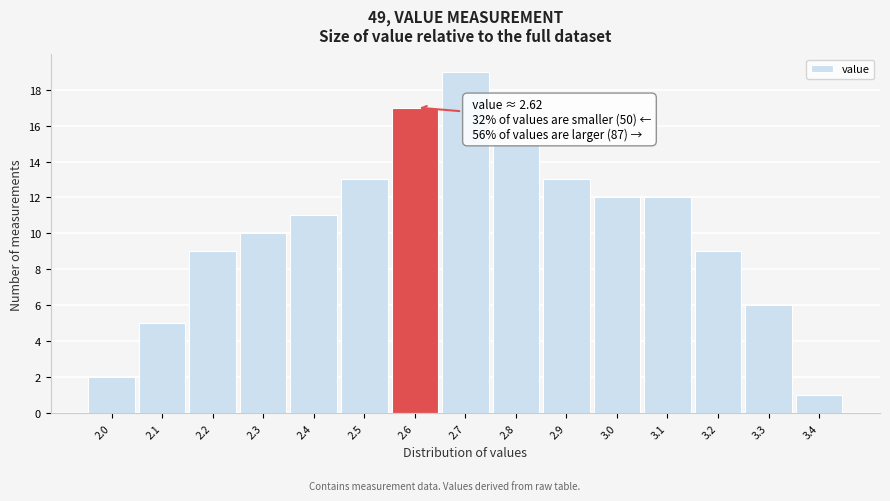

Reading right to left, what are all the values shown in this chart?

3.4=1	3.3=6	3.2=9	3.1=12	3.0=12	2.9=13	2.8=15	2.7=19	2.6=17	2.5=13	2.4=11	2.3=10	2.2=9	2.1=5	2.0=2